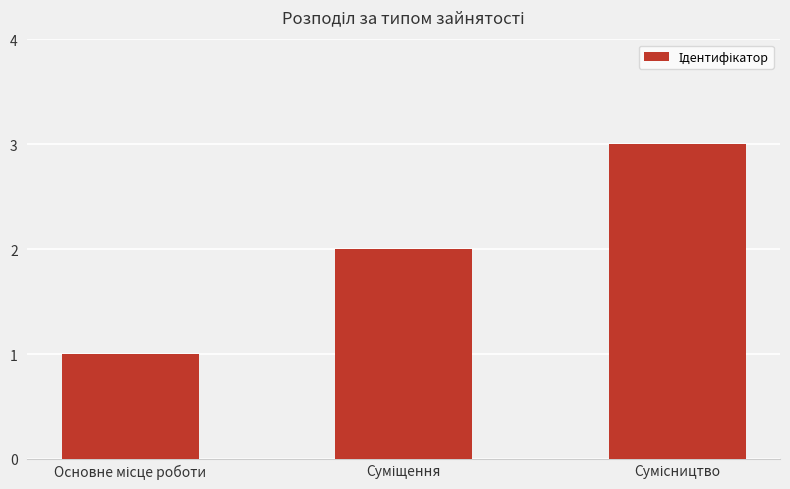

What is the average value?

2